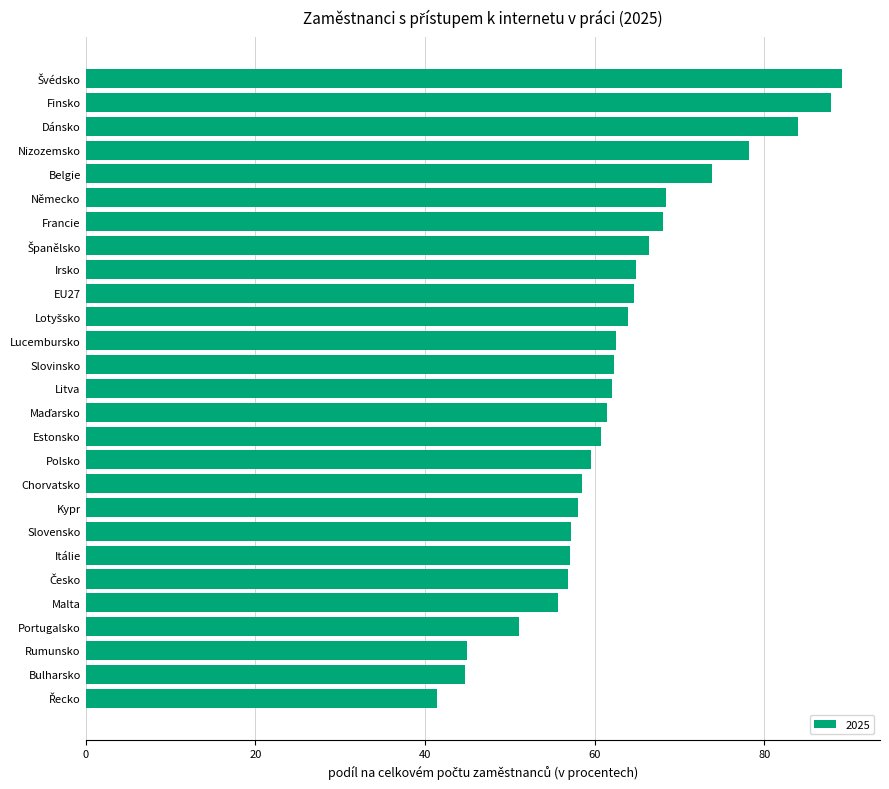

What is the difference between the maximum and minimum values?

47.8